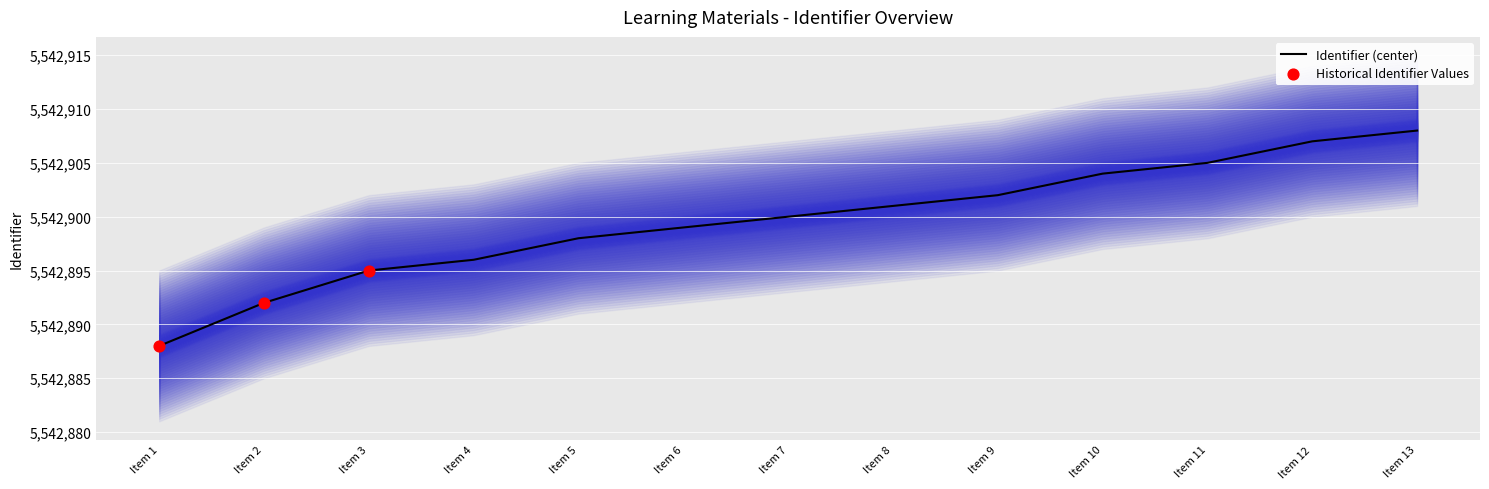

Which category has the lowest value in the Identifier (center) series?

Item 1